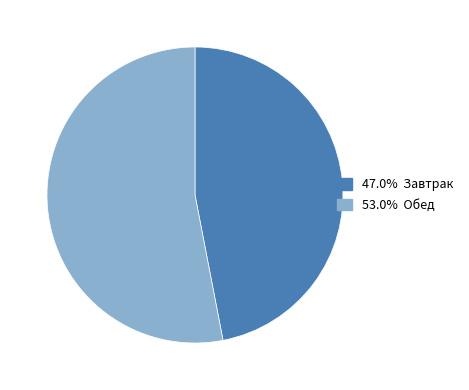

Is there a majority slice in this chart?

Yes